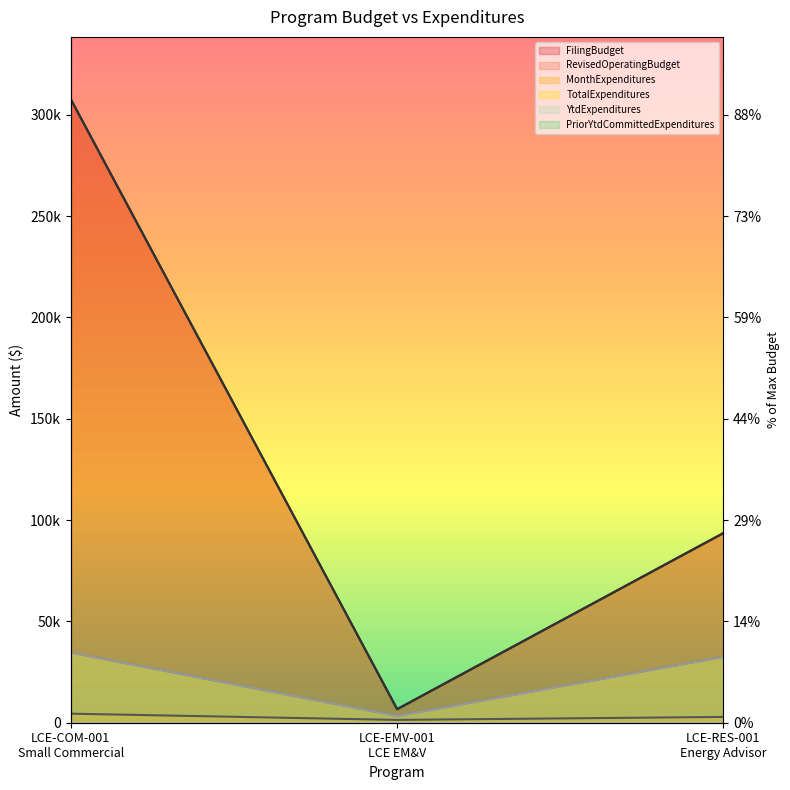

Rank the categories by TotalExpenditures value from highest to lowest.

LCE-COM-001
Small Commercial, LCE-RES-001
Energy Advisor, LCE-EMV-001
LCE EM&V